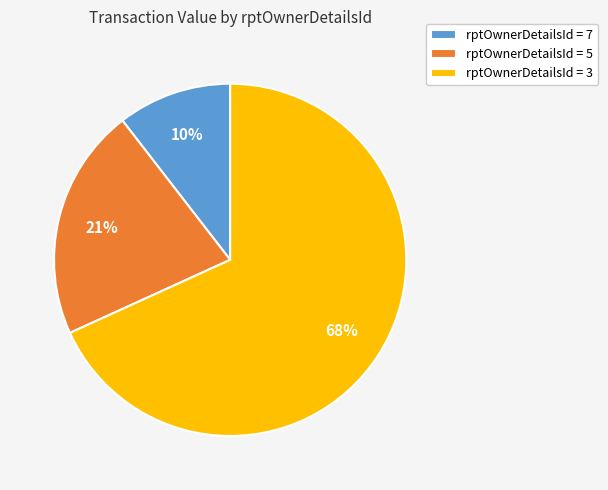

How many segments does this pie chart have?

3